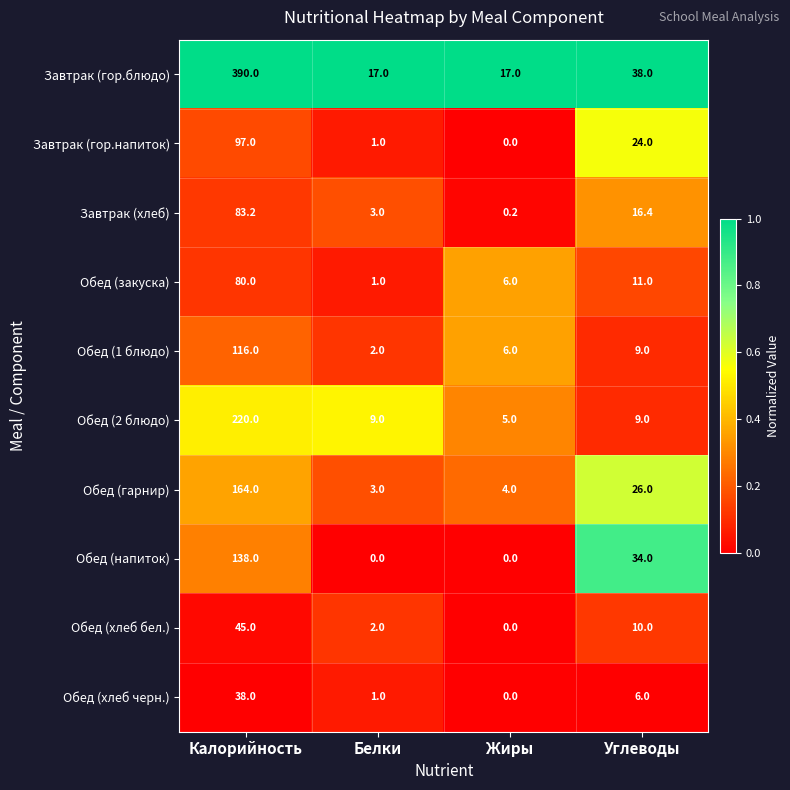

What is the difference between the maximum and minimum values in the Завтрак (гор.напиток) series?

97.0